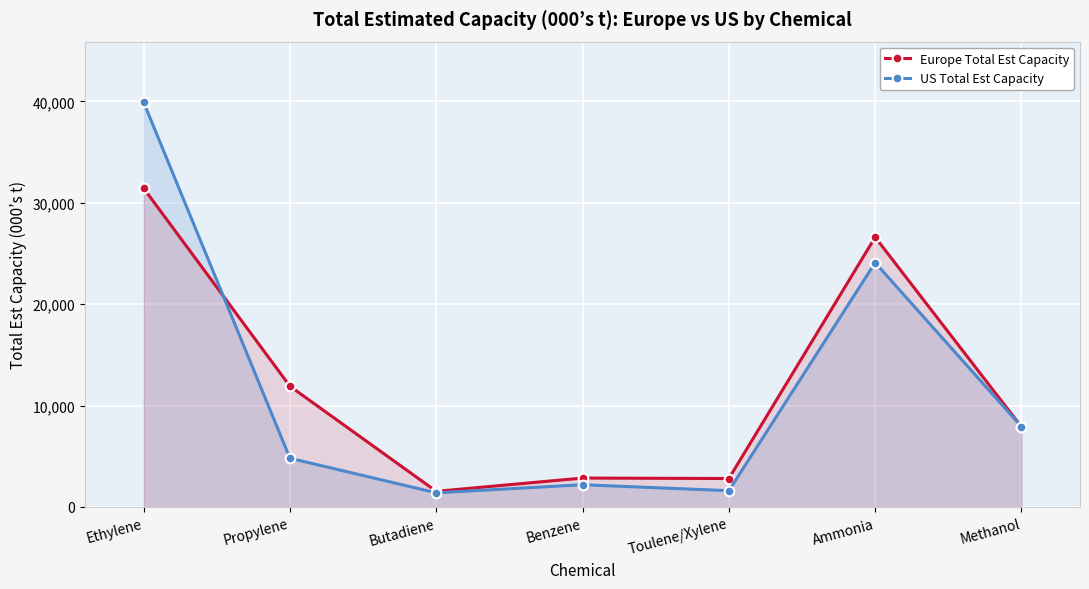

List the series in order of their overall mean, highest first.

Europe Total Est Capacity, US Total Est Capacity